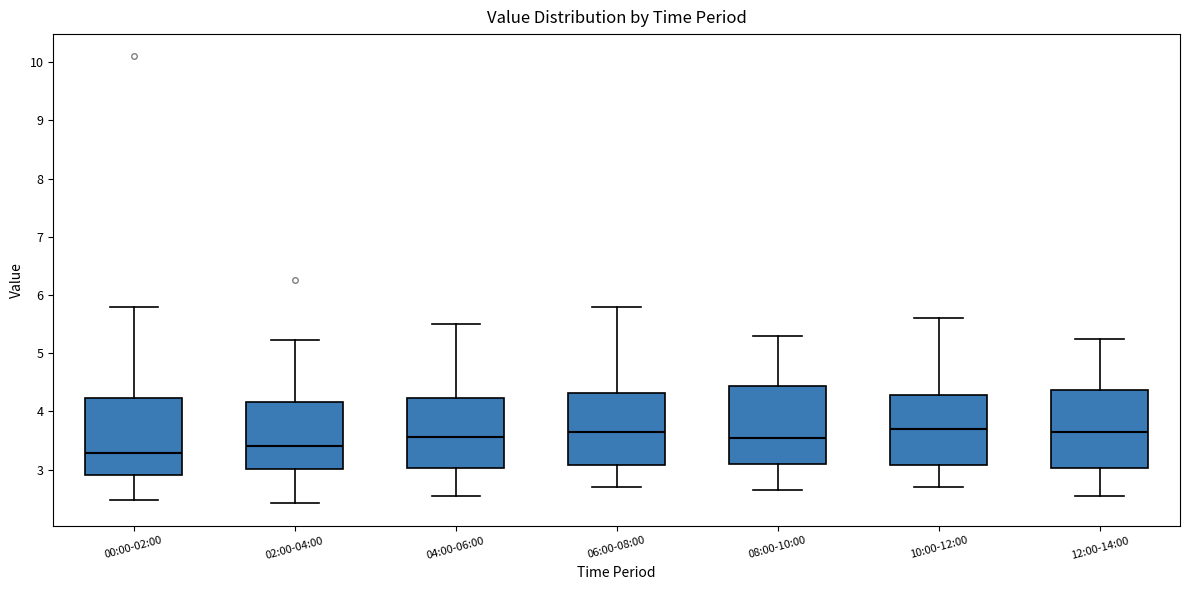

Which box's median line is the lowest?

00:00-02:00